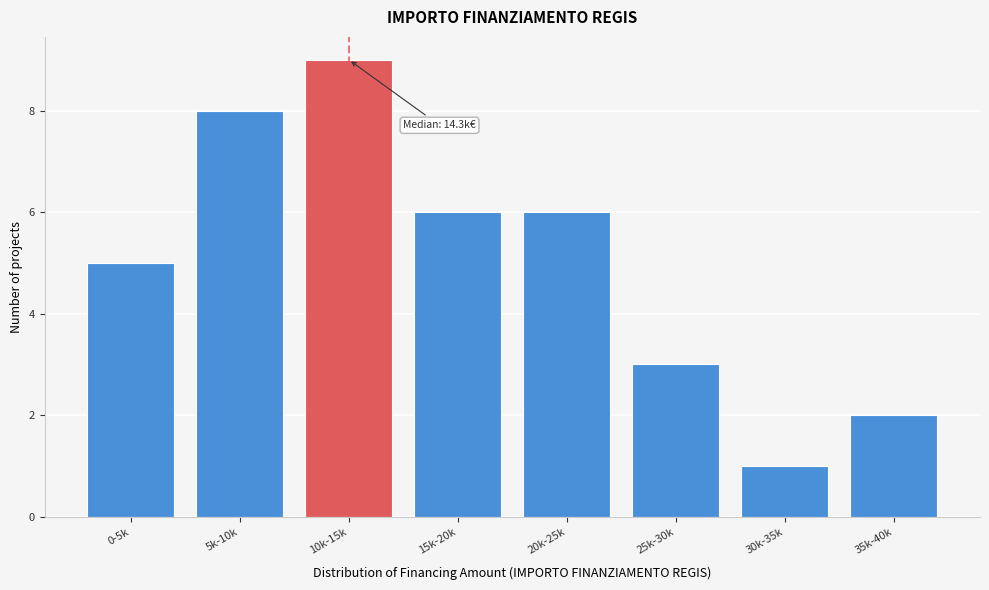

Reading left to right, transcribe all the data shown in this chart.

0-5k=5	5k-10k=8	10k-15k=9	15k-20k=6	20k-25k=6	25k-30k=3	30k-35k=1	35k-40k=2